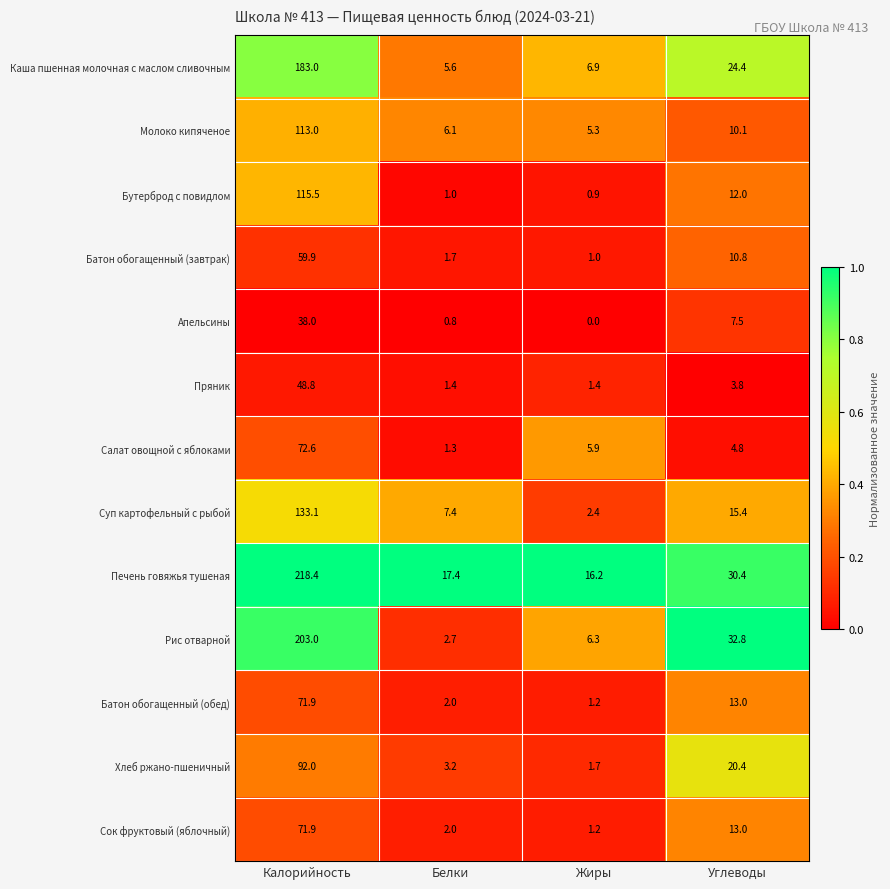

Which label corresponds to the smallest value in the chart?

Жиры